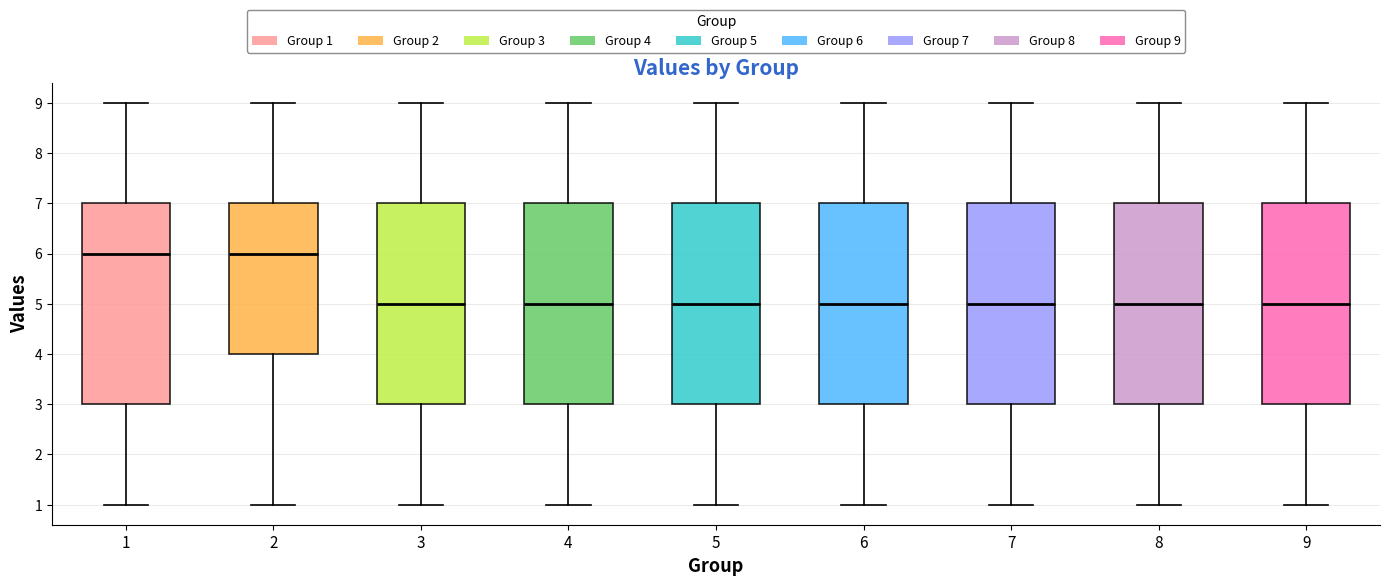

Reading left to right, read every box against the y-axis: the position of its median line, the range the box covers, and the ends of its whiskers. The values are not printed on the chart, so give them approximately, as read against the axis.

1: median 6, box 3 to 7, whiskers 1 to 9
2: median 6, box 4 to 7, whiskers 1 to 9
3: median 5, box 3 to 7, whiskers 1 to 9
4: median 5, box 3 to 7, whiskers 1 to 9
5: median 5, box 3 to 7, whiskers 1 to 9
6: median 5, box 3 to 7, whiskers 1 to 9
7: median 5, box 3 to 7, whiskers 1 to 9
8: median 5, box 3 to 7, whiskers 1 to 9
9: median 5, box 3 to 7, whiskers 1 to 9